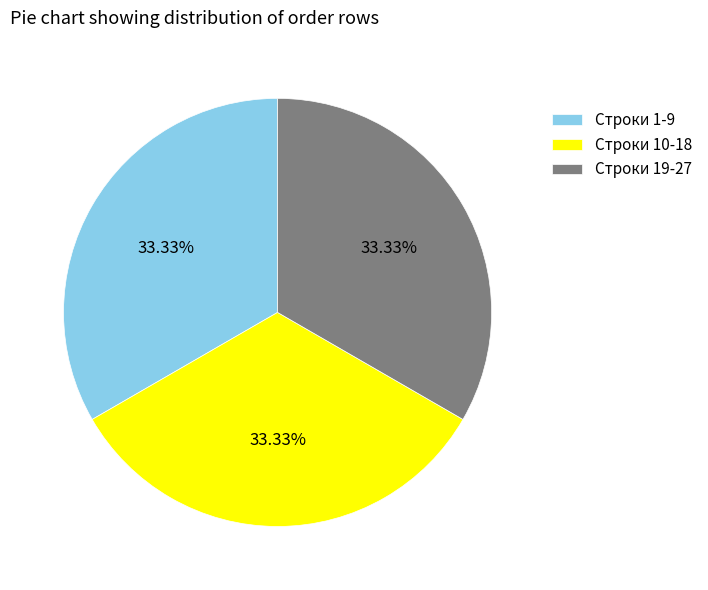

Combined, do Строки 10-18 and Строки 1-9 account for over 50%?

Yes